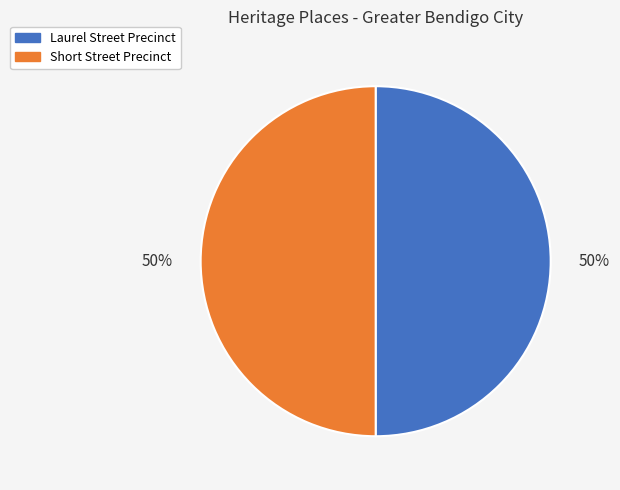

Approximately how many times larger is the value at Short Street Precinct compared to Laurel Street Precinct?

1.0